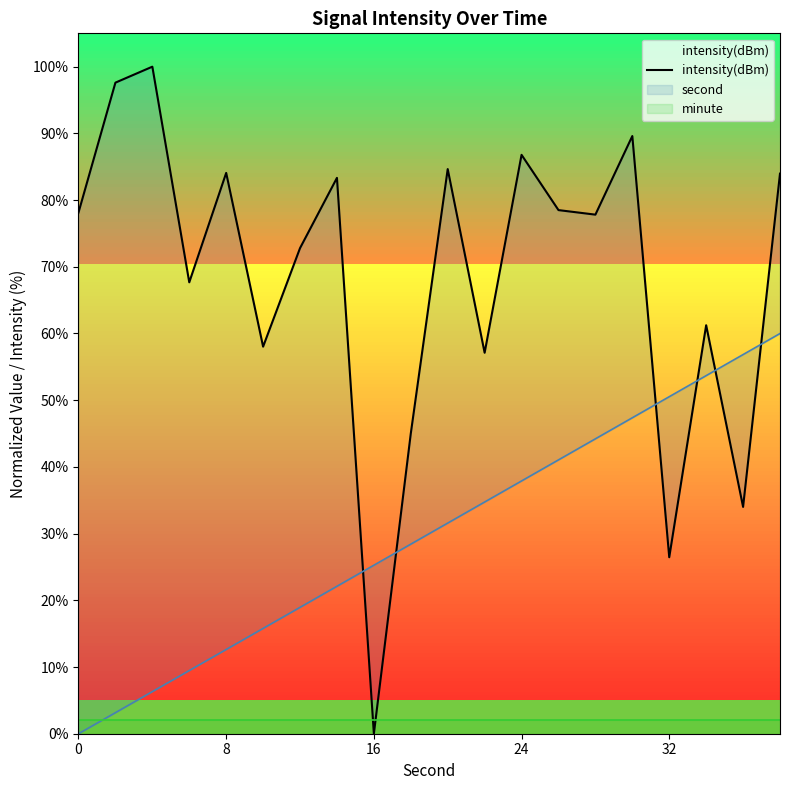

Reading left to right, list all the values displayed in this chart.

78.1	97.6	100.0	67.7	84.1	58.0	72.8	83.3	0.0	45.0	84.6	57.1	86.8	78.5	77.8	89.6	26.5	61.2	34.0	84.0